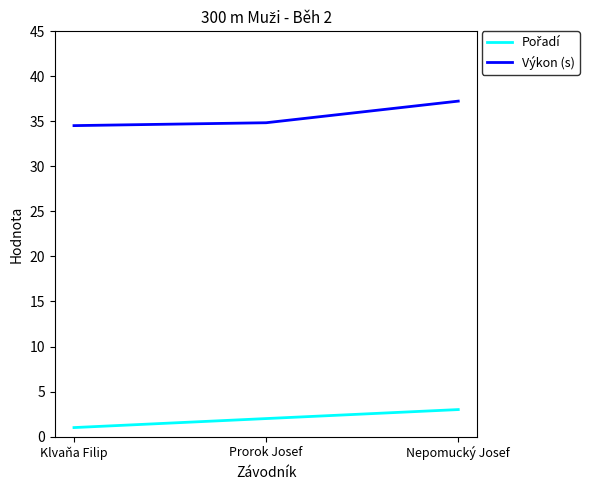

Does the chart have visible grid lines?

No